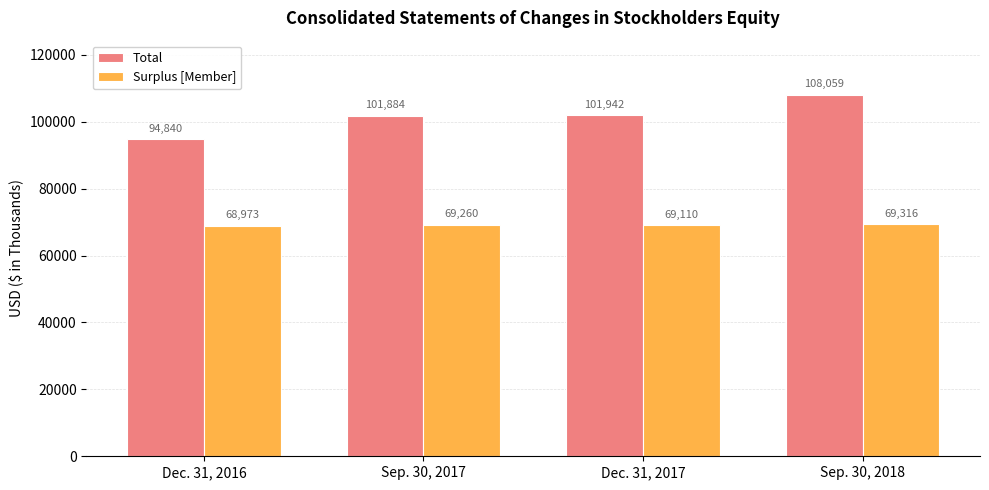

The value of Surplus [Member] at Sep. 30, 2018 is 97324. True or false?

False